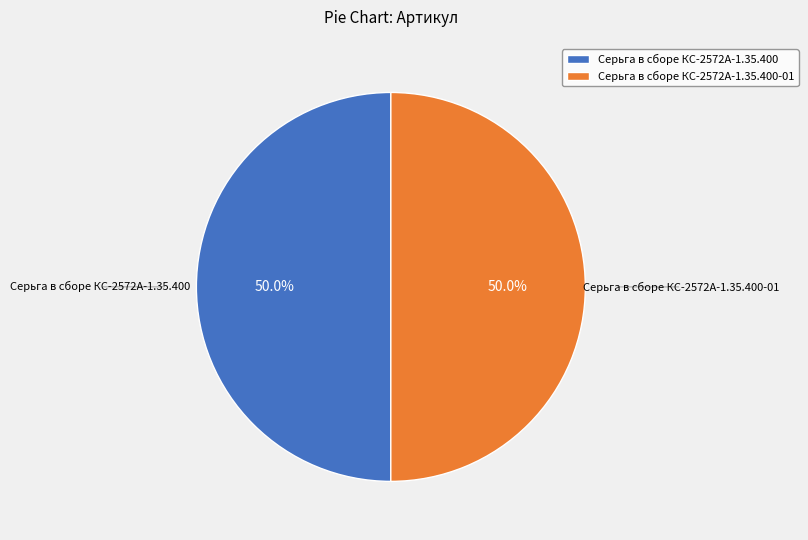

What percentage is NOT represented by Серьга в сборе КС-2572А-1.35.400?

50.0%